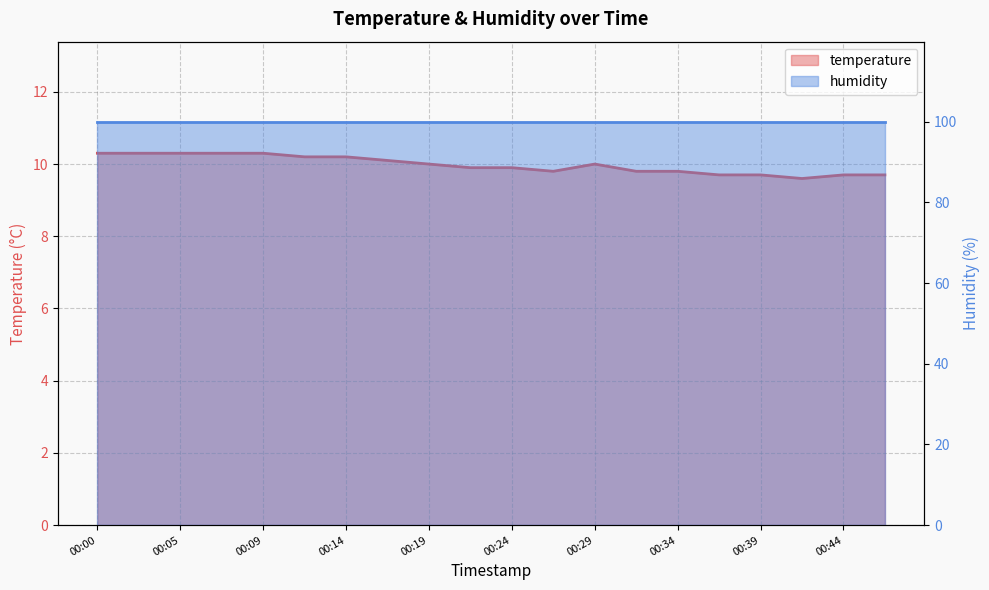

The value at 00:34 is 9.8. True or false?

True